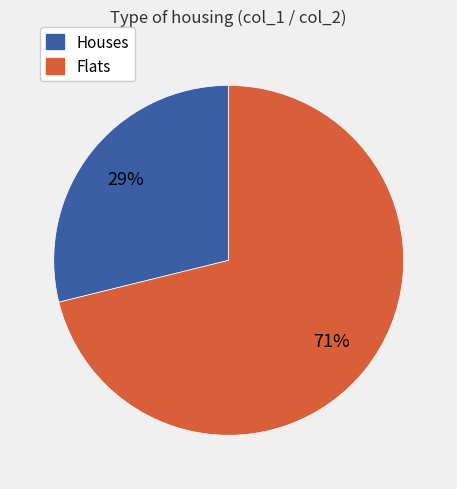

How many segments does this pie chart have?

2